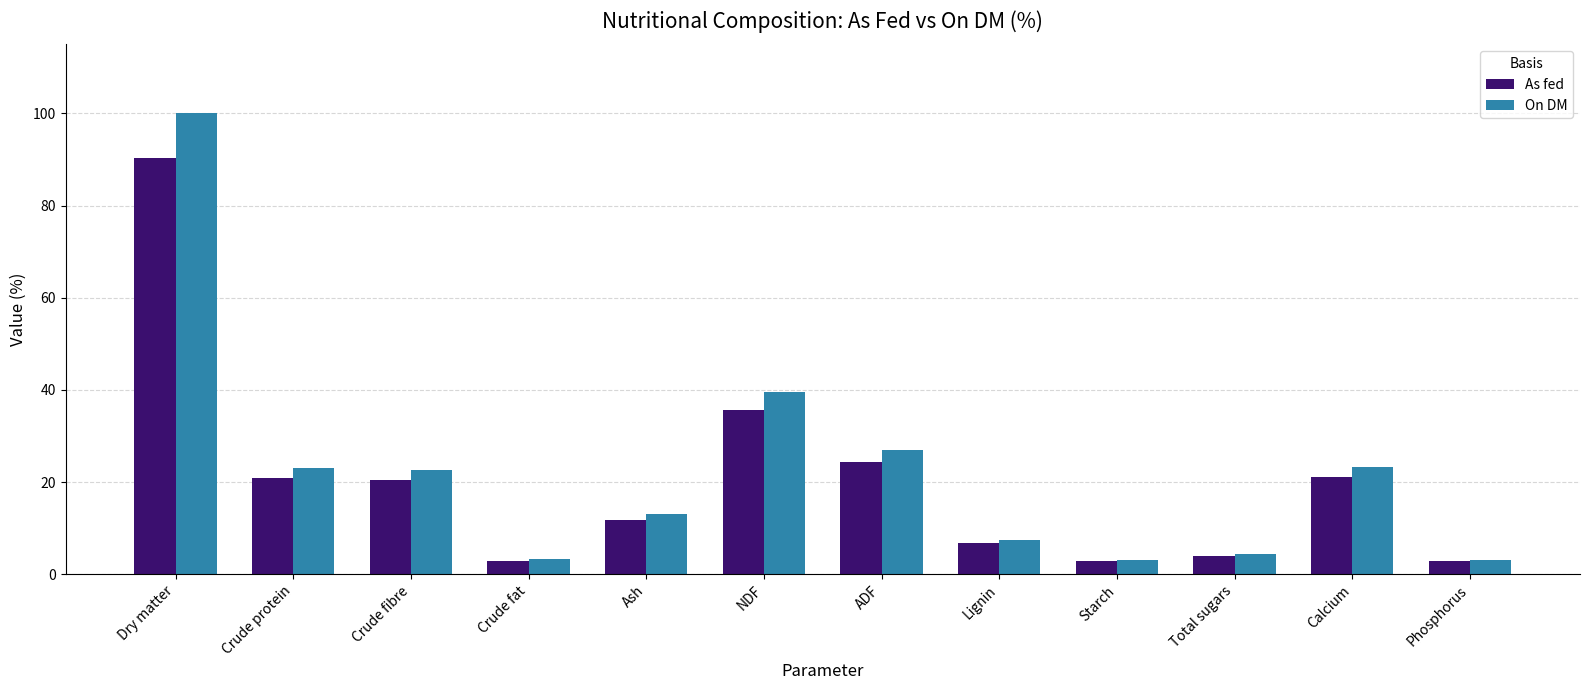

What position from the left is Calcium?

11